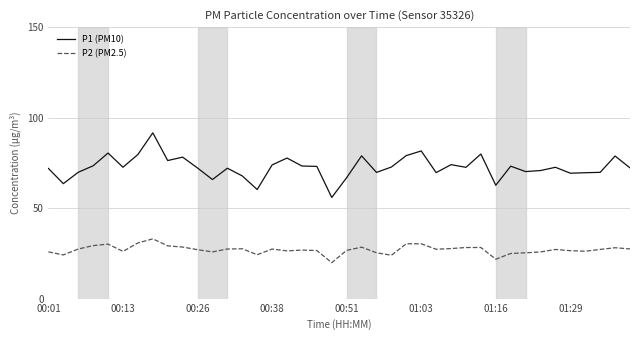

Rank the series by their average value, from lowest to highest.

P2 (PM2.5), P1 (PM10)